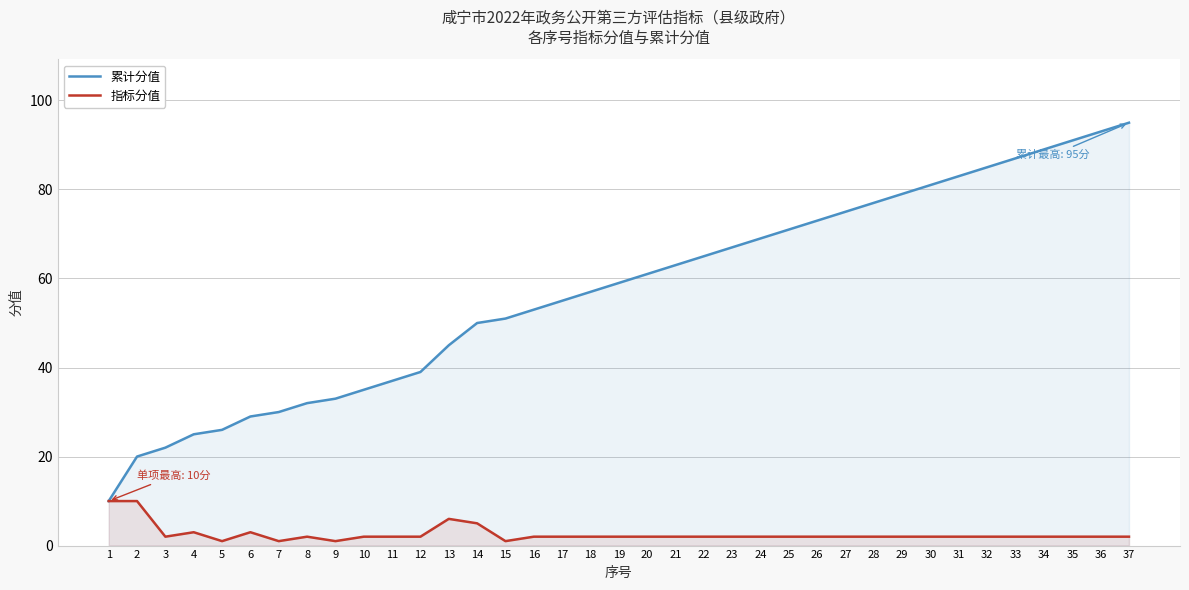

Is it true that 指标分值 equals 3 at 17?

False